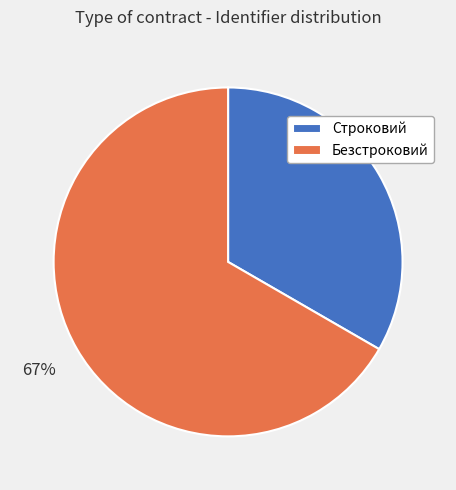

Approximately how many times larger is the value at Строковий compared to Безстроковий?

0.5